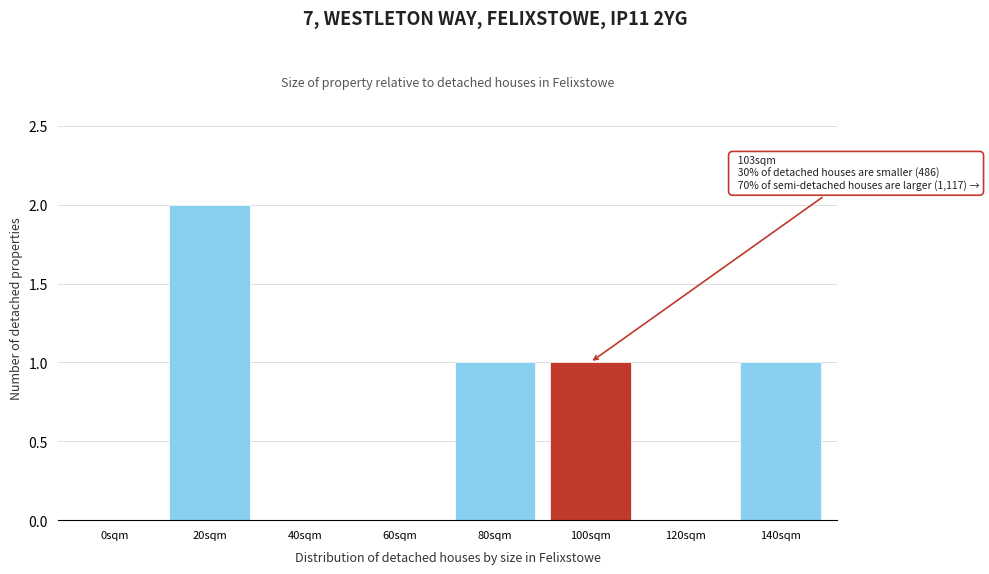

Reading right to left, list all the values displayed in this chart.

140sqm=1	120sqm=0	100sqm=1	80sqm=1	60sqm=0	40sqm=0	20sqm=2	0sqm=0